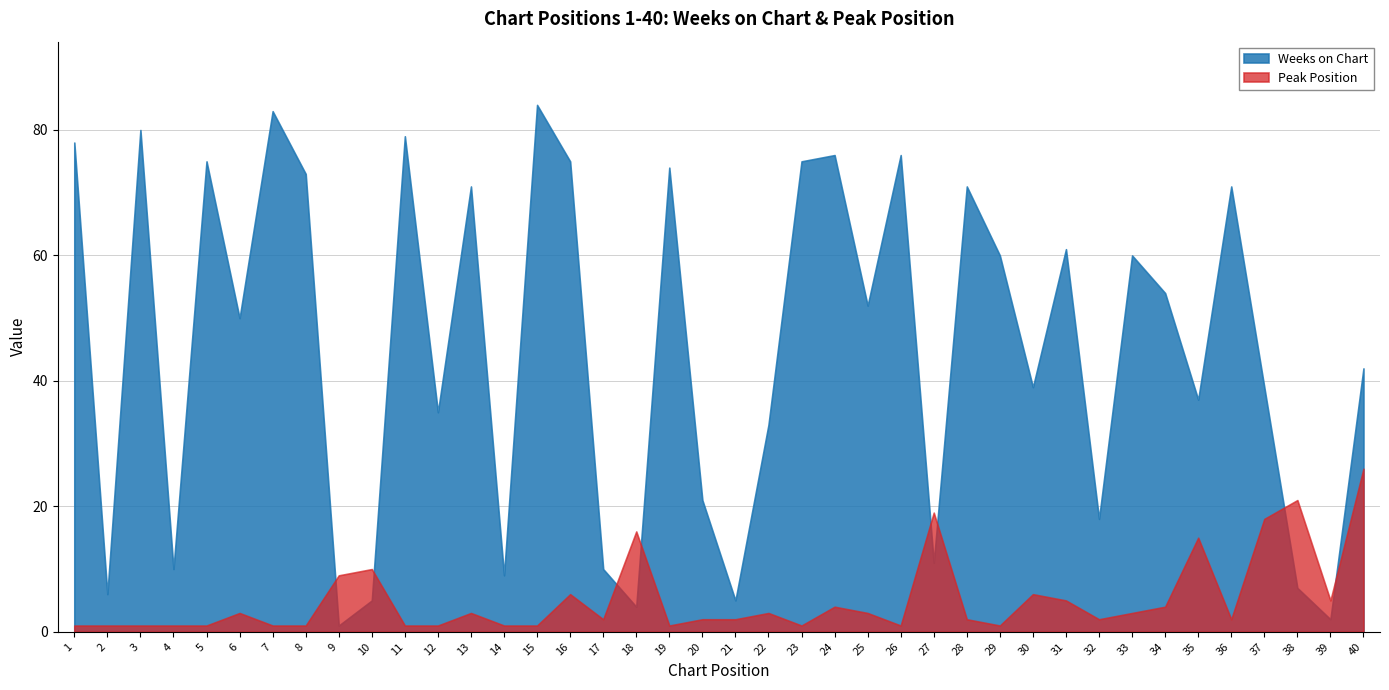

What is the difference between the Weeks on Chart values at 15 and 11?

5